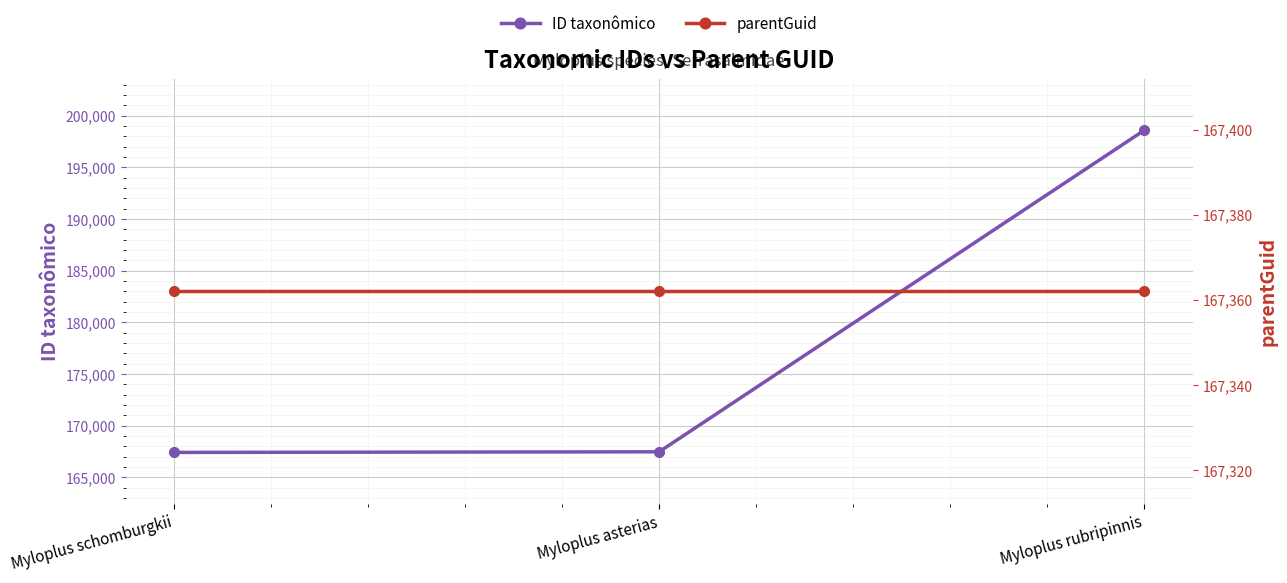

How many categories are shown in the chart?

3